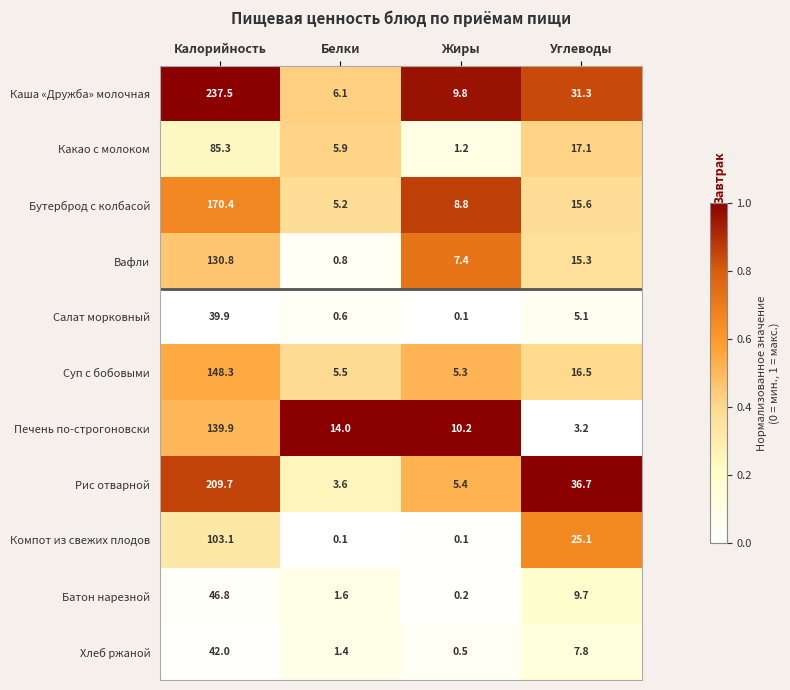

Which series has the largest total across all categories?

Каша «Дружба» молочная